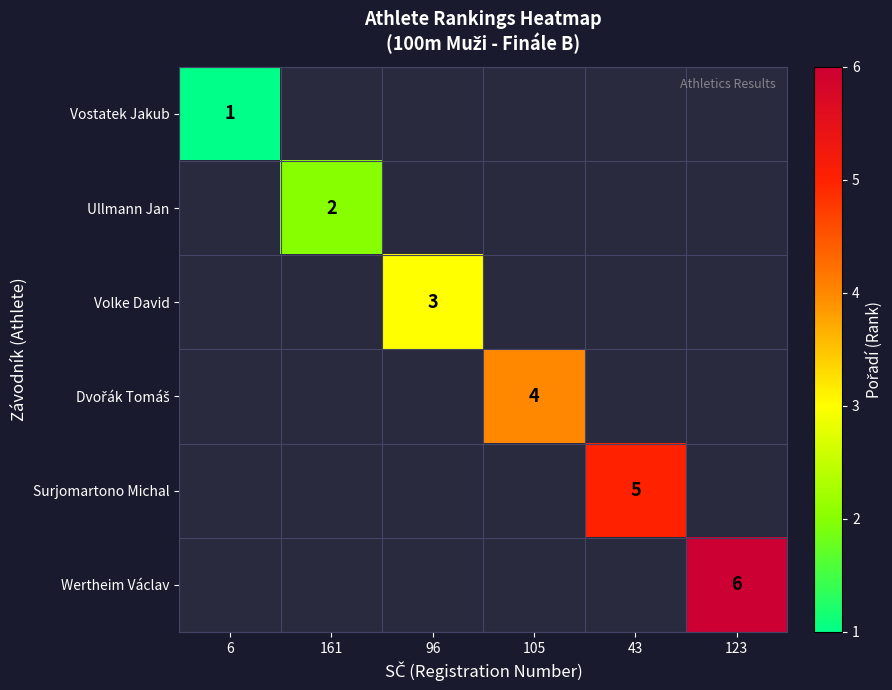

True or false: Volke David has a value of 3 at 96.

True